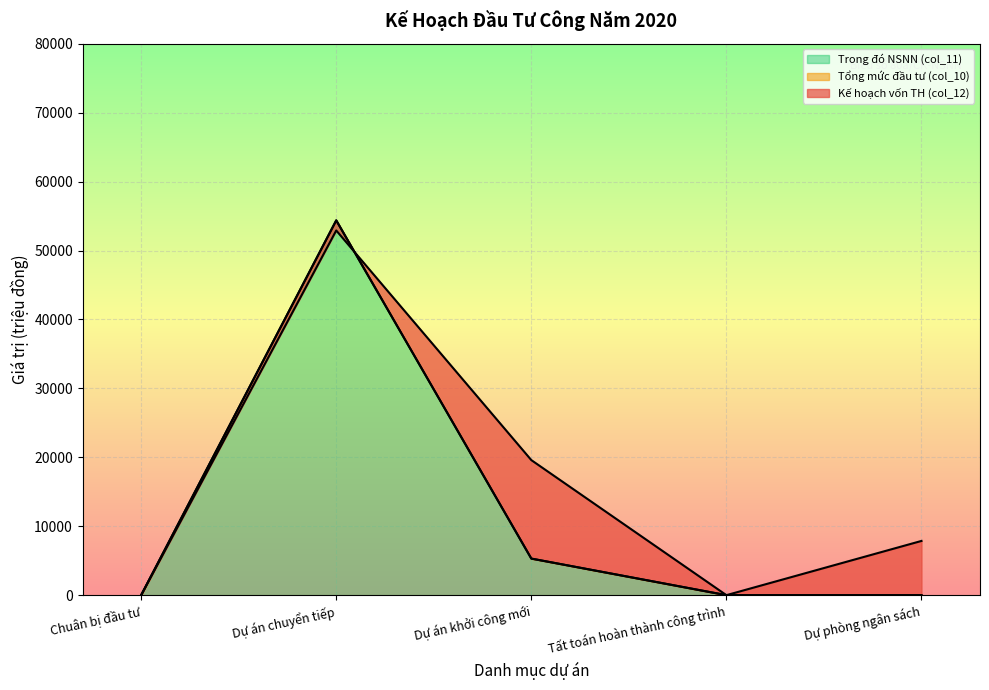

How many intersections are there between Trong đó NSNN (col_11) and Kế hoạch vốn TH (col_12)?

1